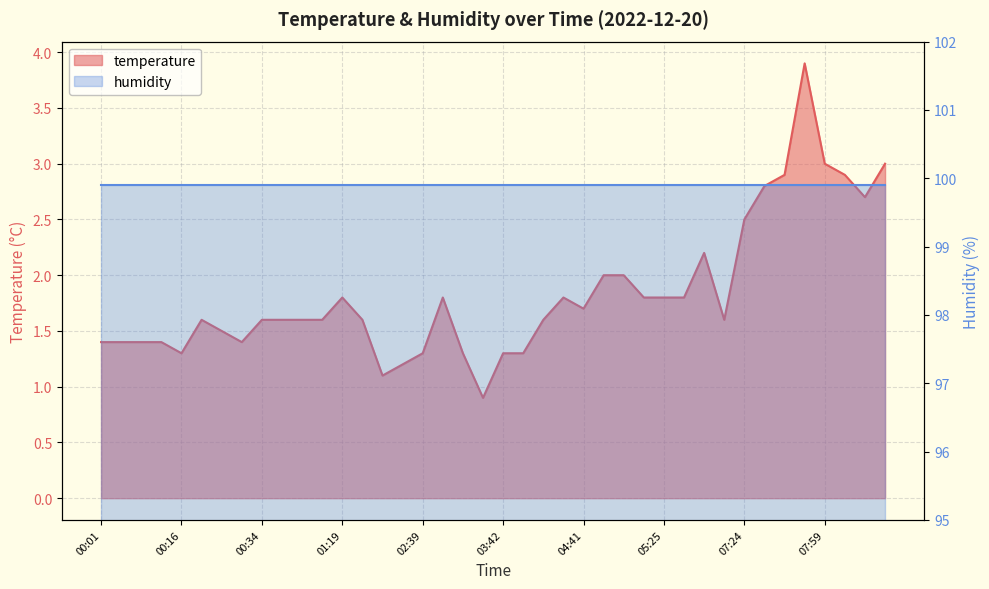

True or false: humidity and temperature intersect in this chart.

False